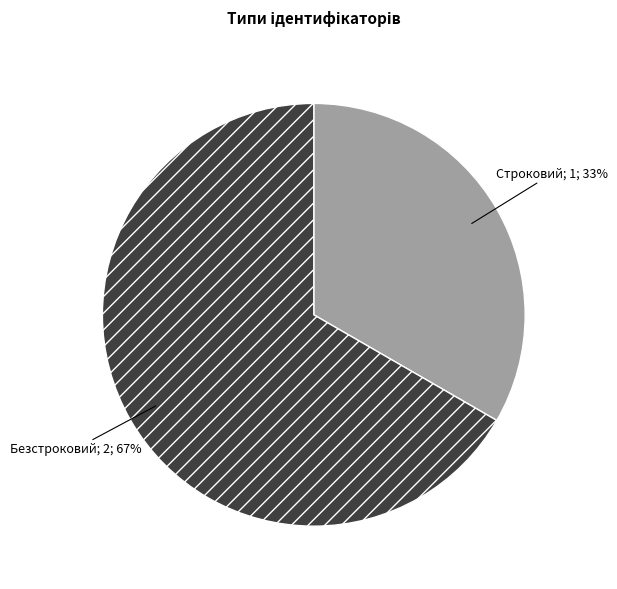

Does any single category account for the majority?

Yes